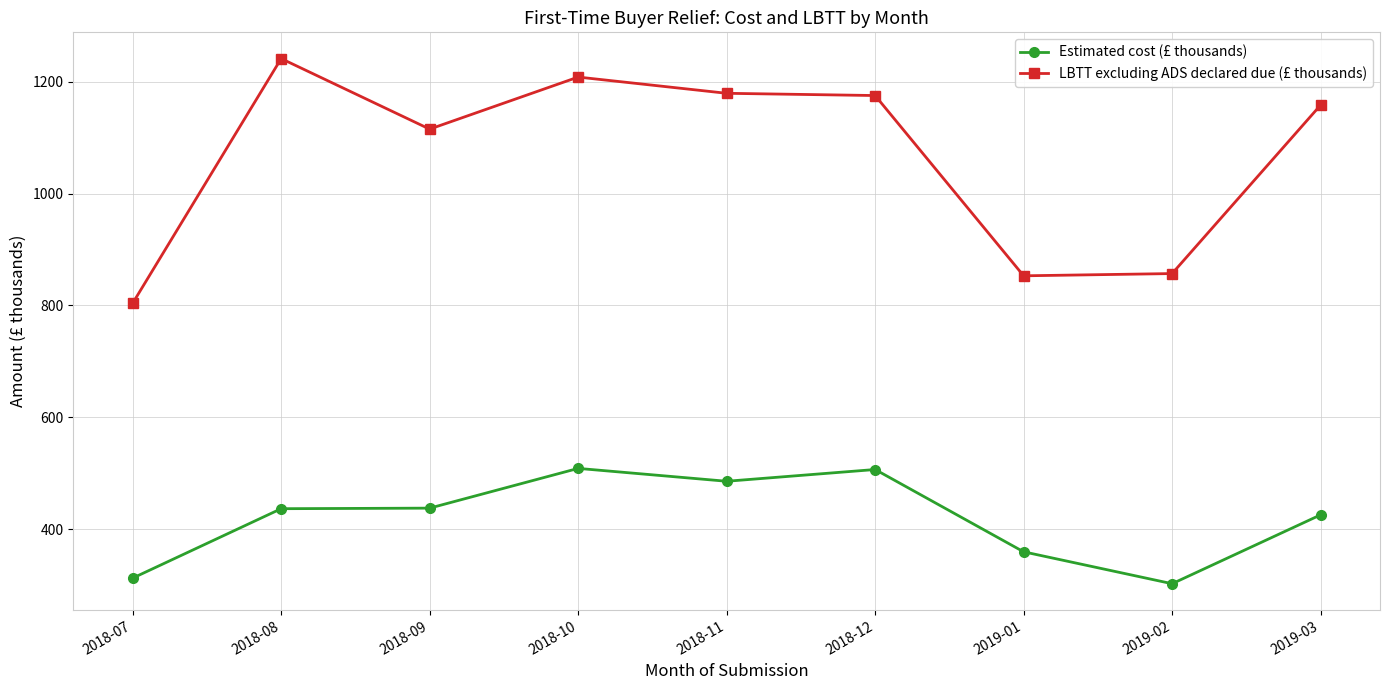

Where is the first local minimum for LBTT excluding ADS declared due (£ thousands)?

2018-09